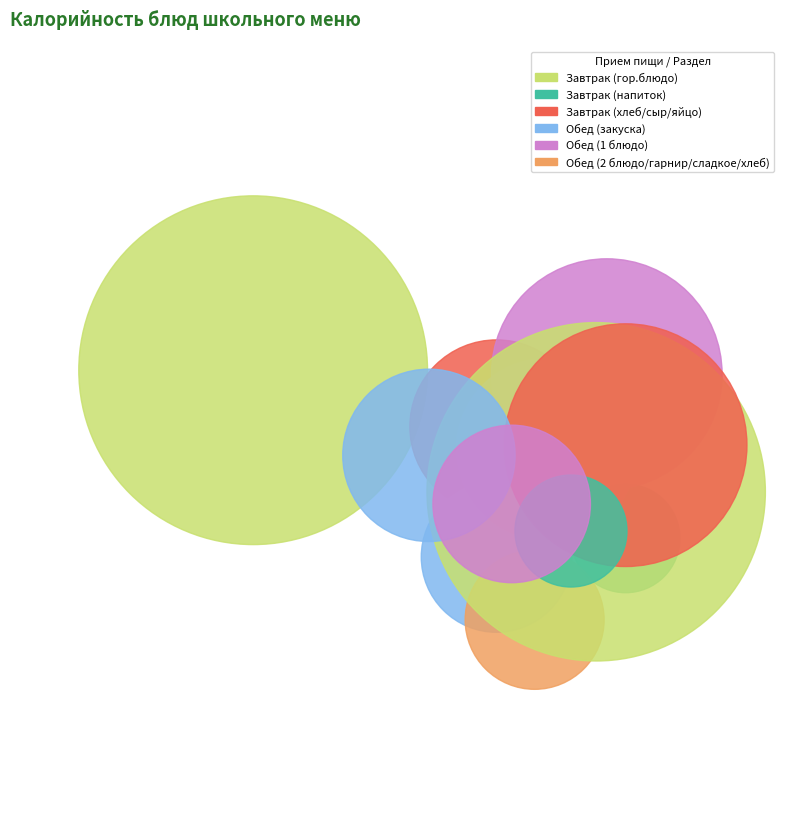

What is the largest slice in the pie chart?

Каша вязкая молочная кукурузная